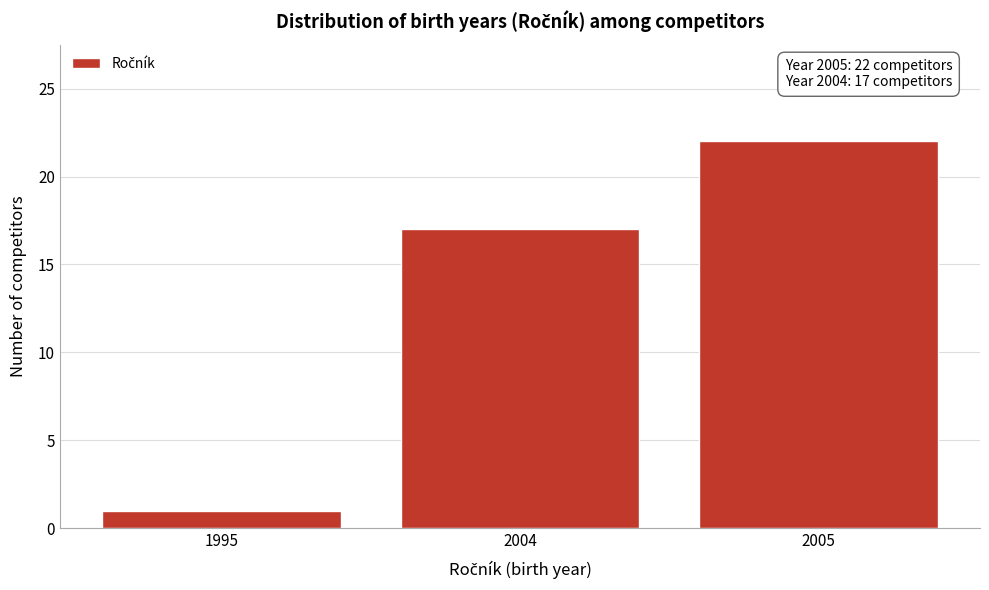

Reading left to right, what are all the values shown in this chart?

1	17	22